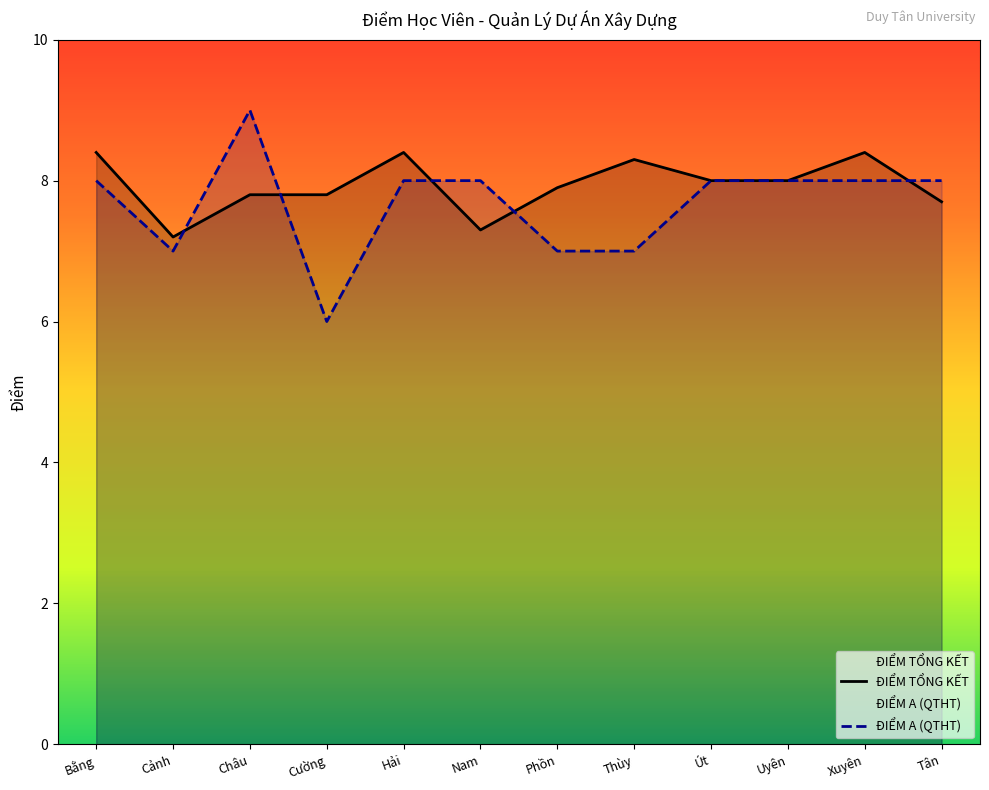

What is the value of the DIEM_A point at the 2nd from the left?

7.0